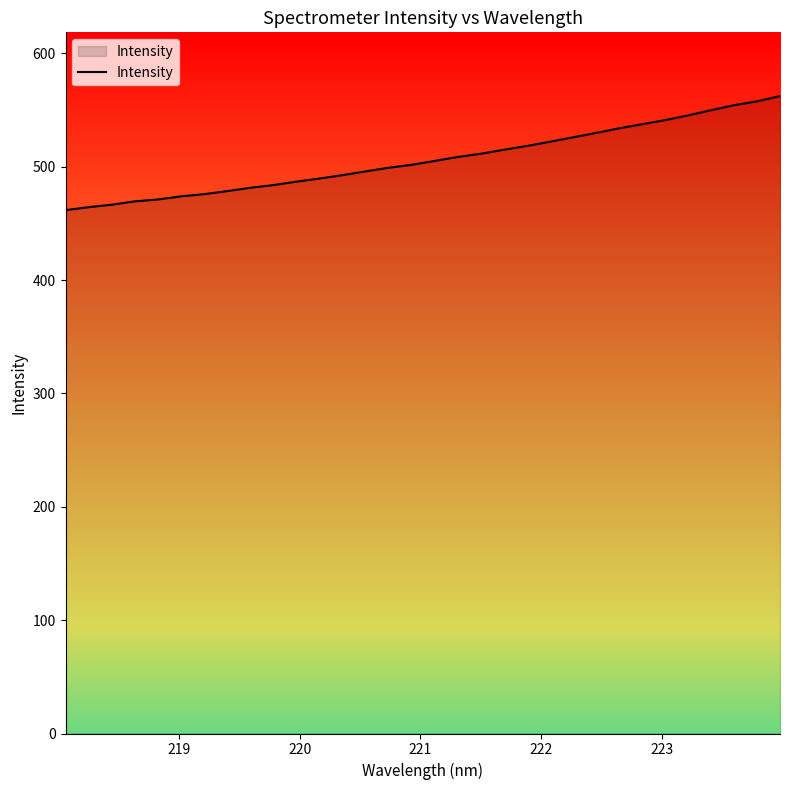

What is the maximum value shown in the chart?

562.2